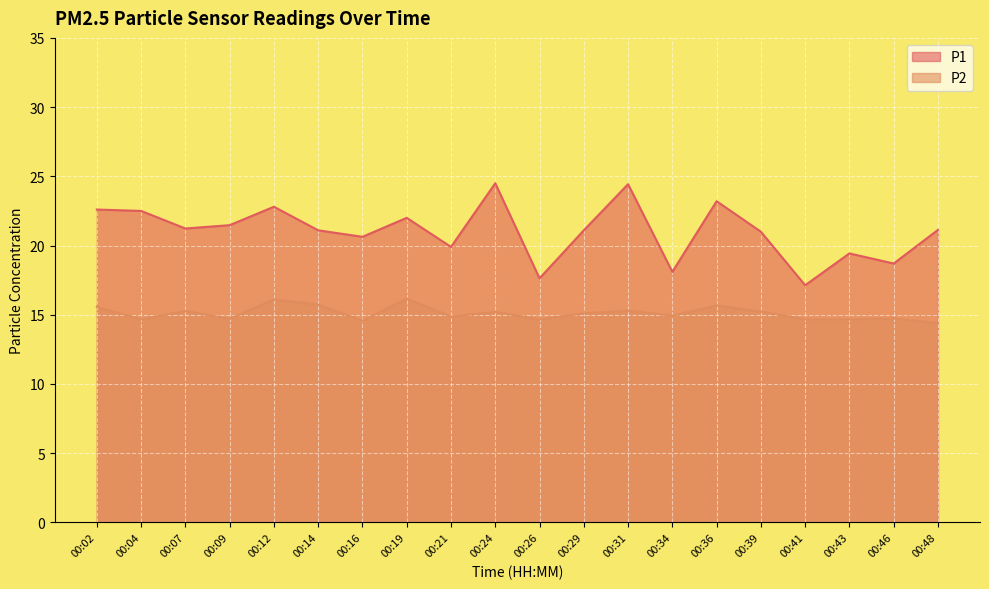

Between 00:24 and 00:41, which is larger?

00:24